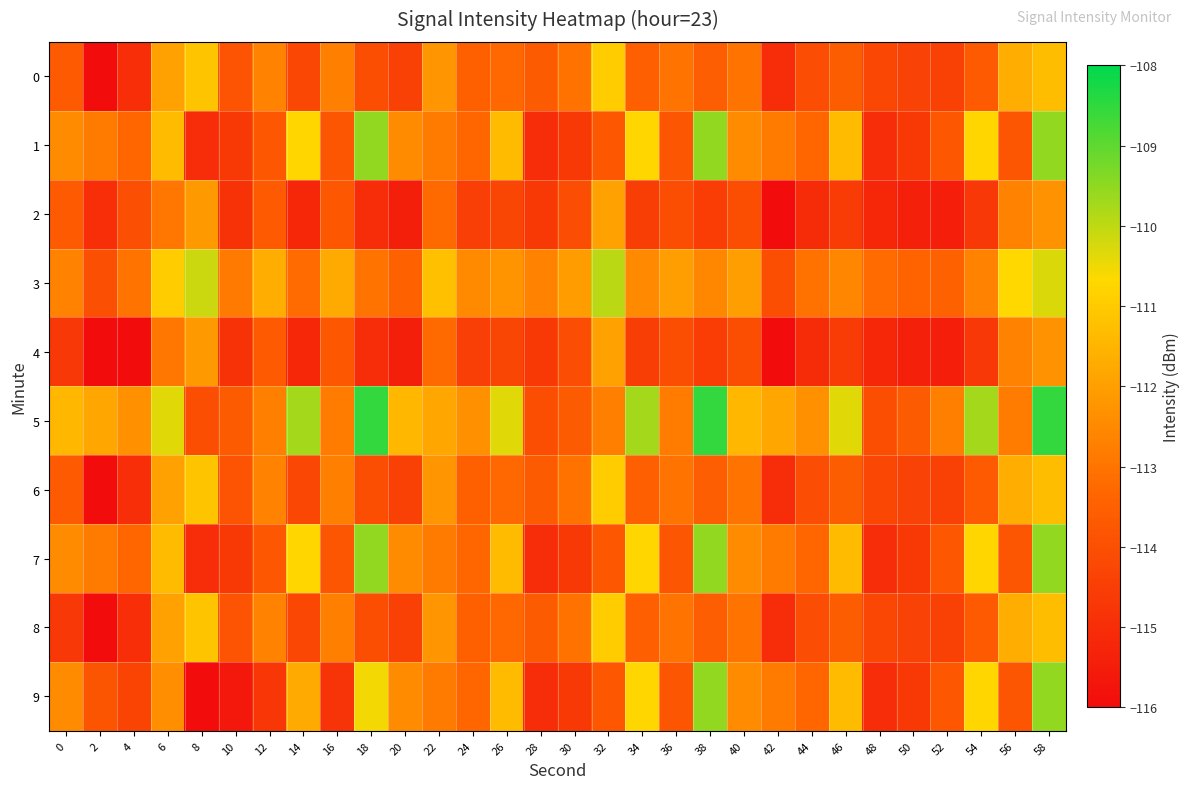

Which label corresponds to the largest value in the chart?

18